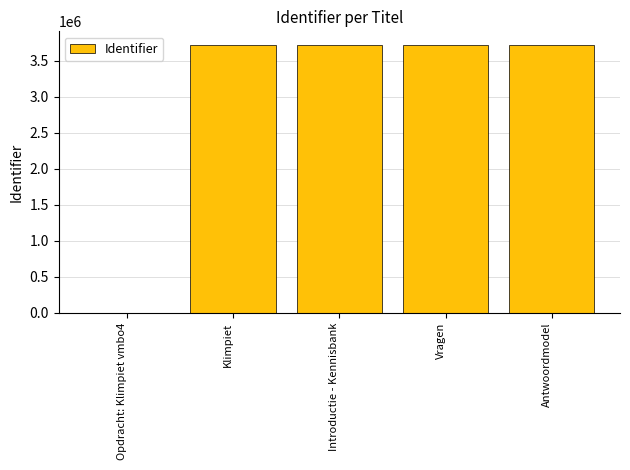

What is the sum of the values at Vragen and Introductie - Kennisbank?

7446968